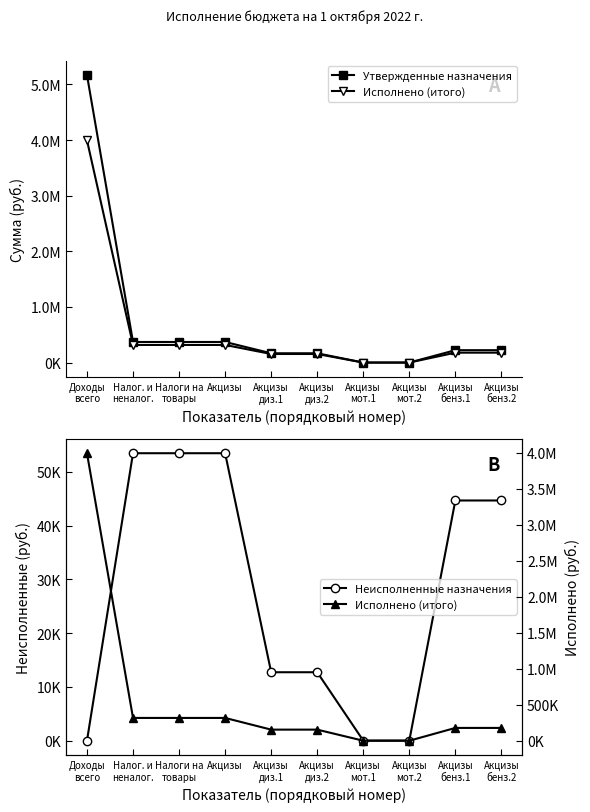

How many data points does each series have?

10